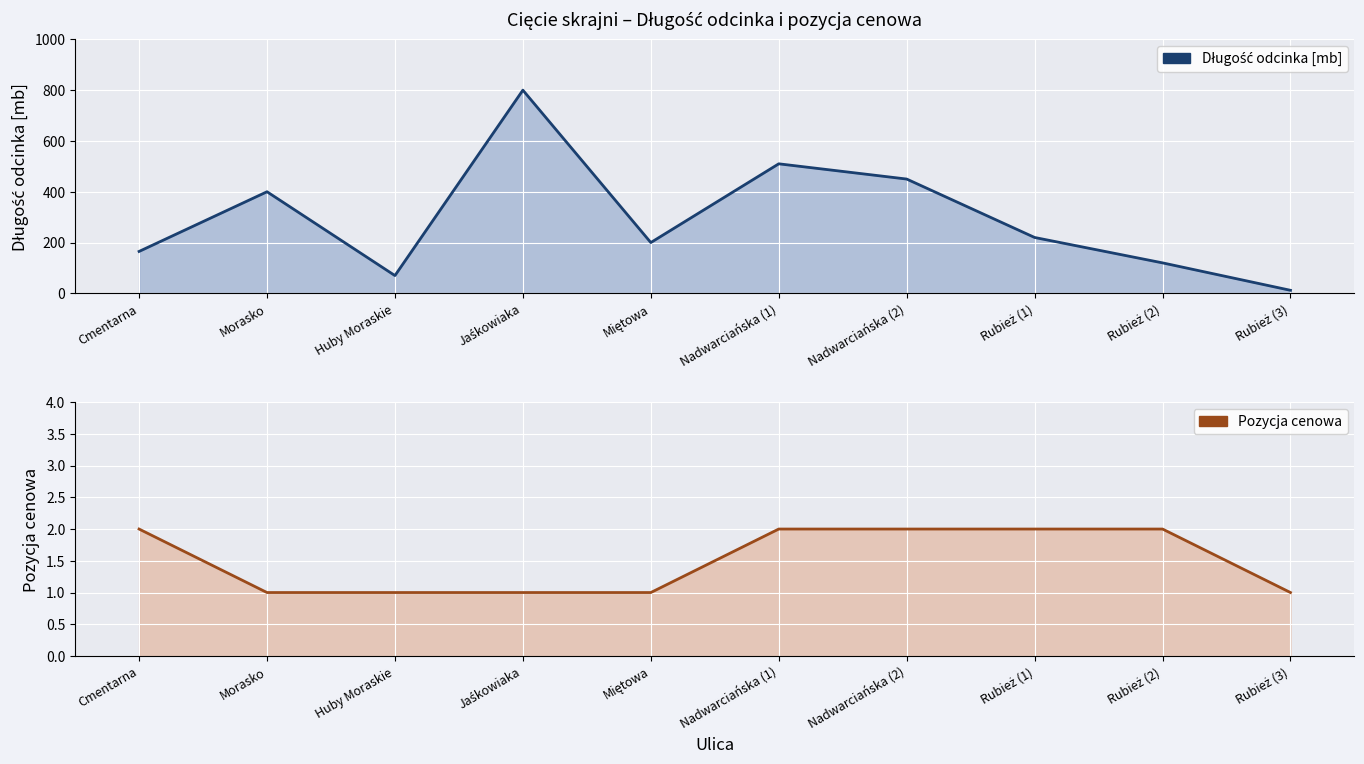

What is the difference between the DŁUGOŚC ODCINKA [mb] values at Nadwarciańska (2) and Jaśkowiaka?

350